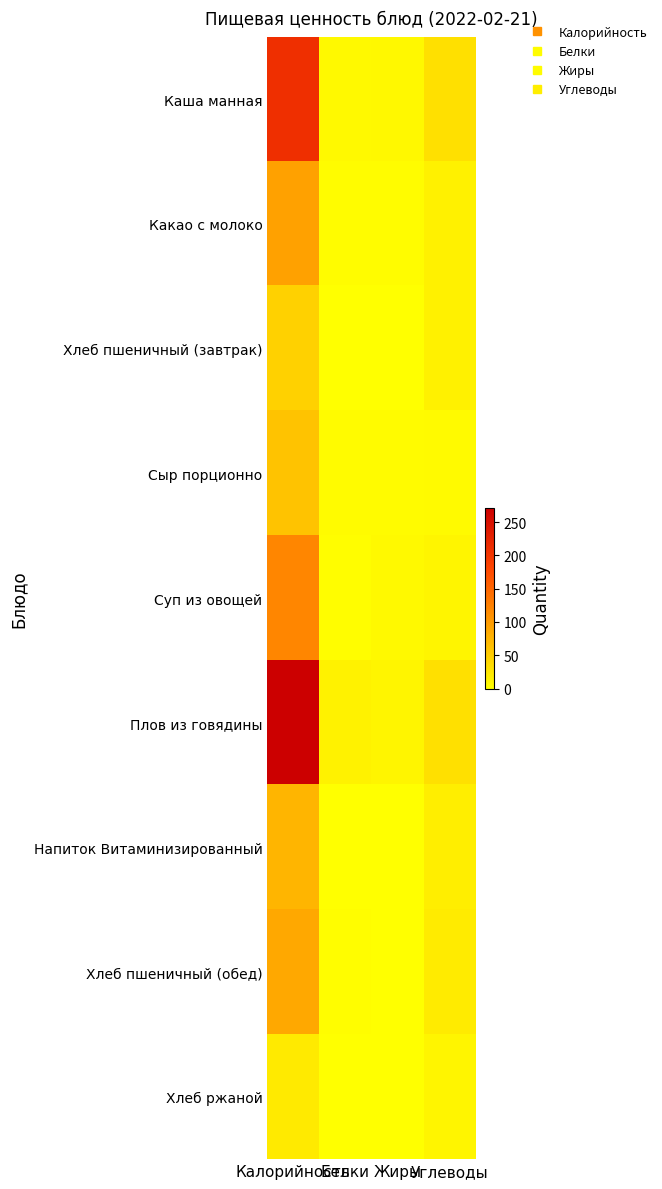

Which series changed the most between Калорийность and Жиры?

Плов из говядины